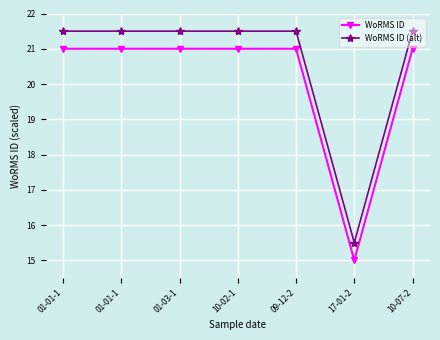

True or false: WoRMS ID (alt) and WoRMS ID intersect in this chart.

False